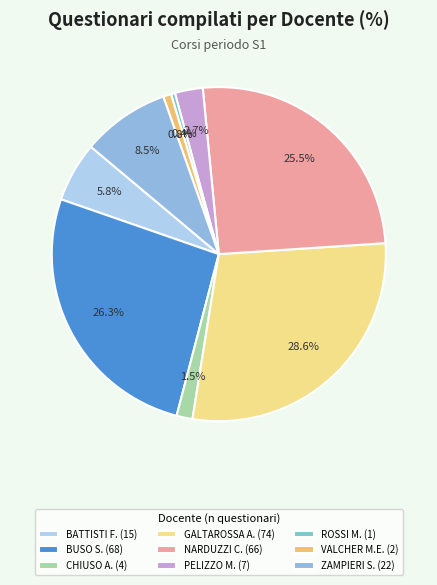

What is the smallest slice in the pie chart?

ROSSI MICHELE